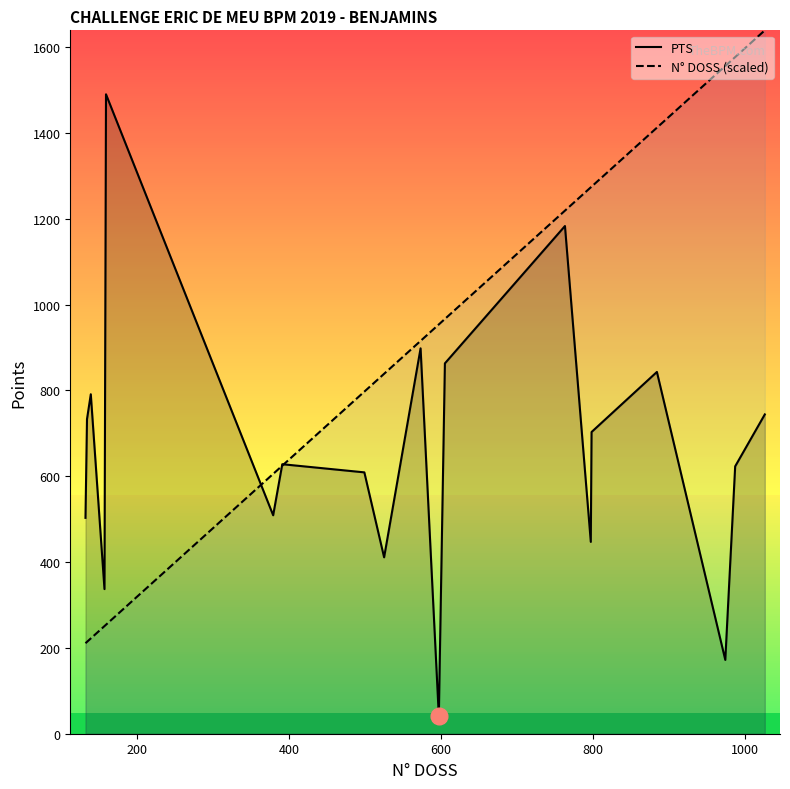

What is the highest value of the N° DOSS (scaled) series?

1639.0